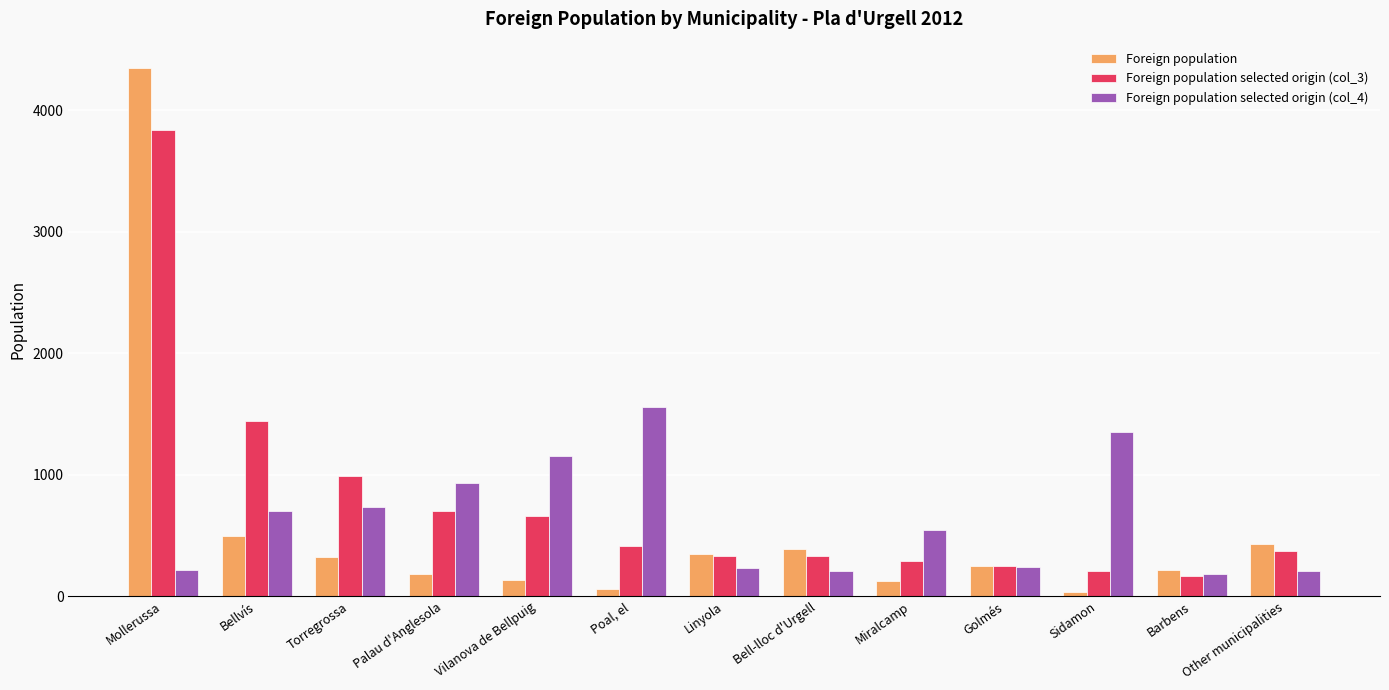

List the series in order of their peak value, highest first.

Foreign population, Foreign population selected origin (col_3), Foreign population selected origin (col_4)